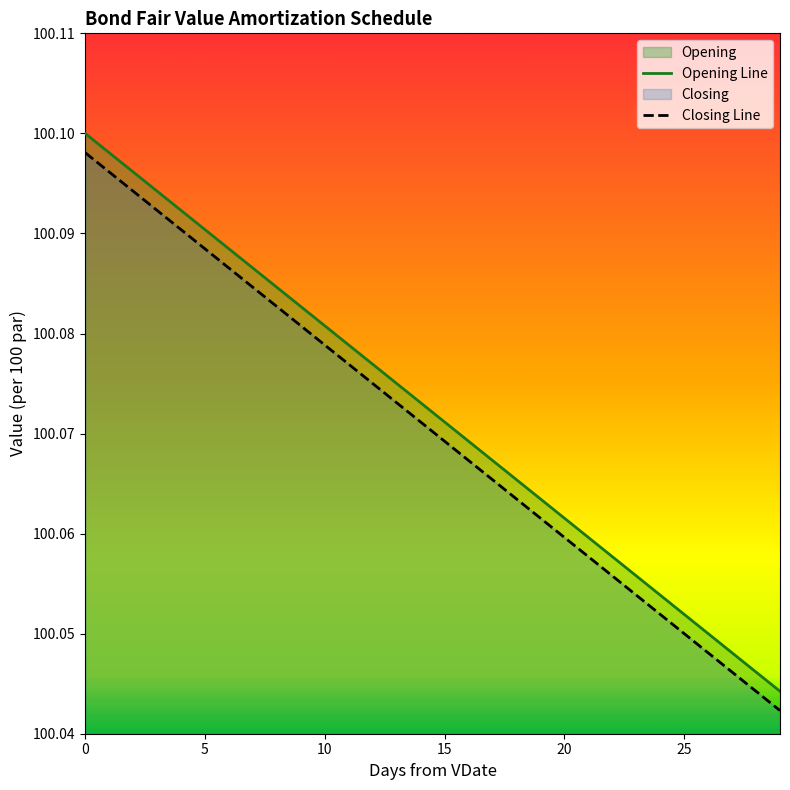

Which series has the widest spread of values?

Closing Line